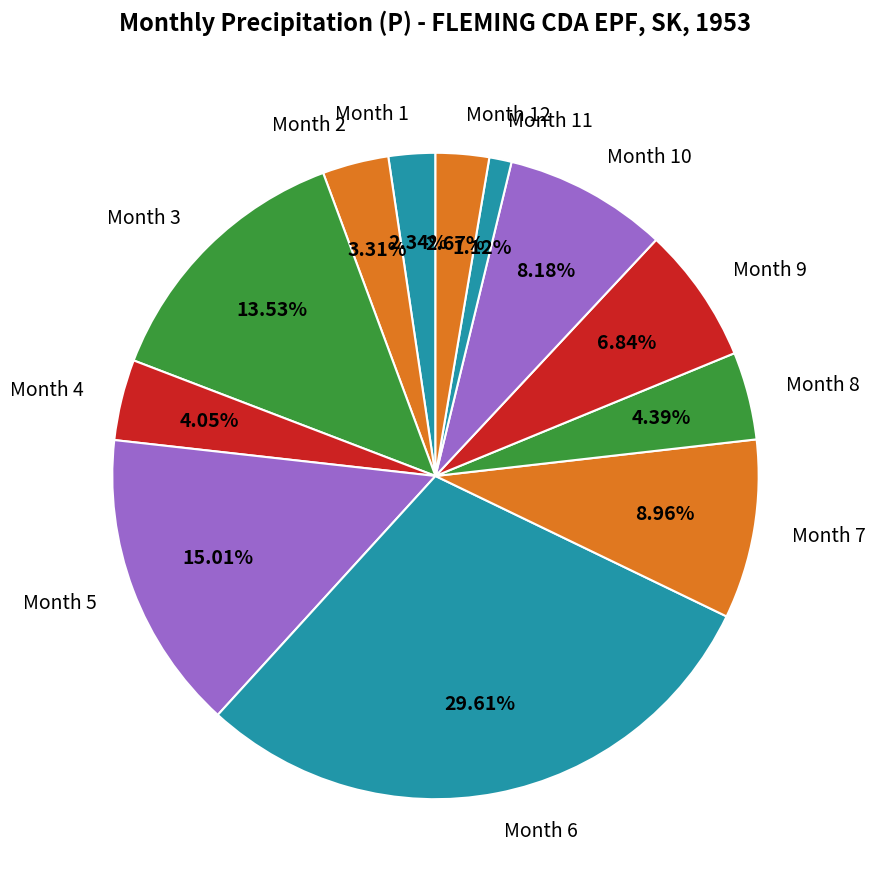

Which category has the smallest portion of the pie?

Month 11